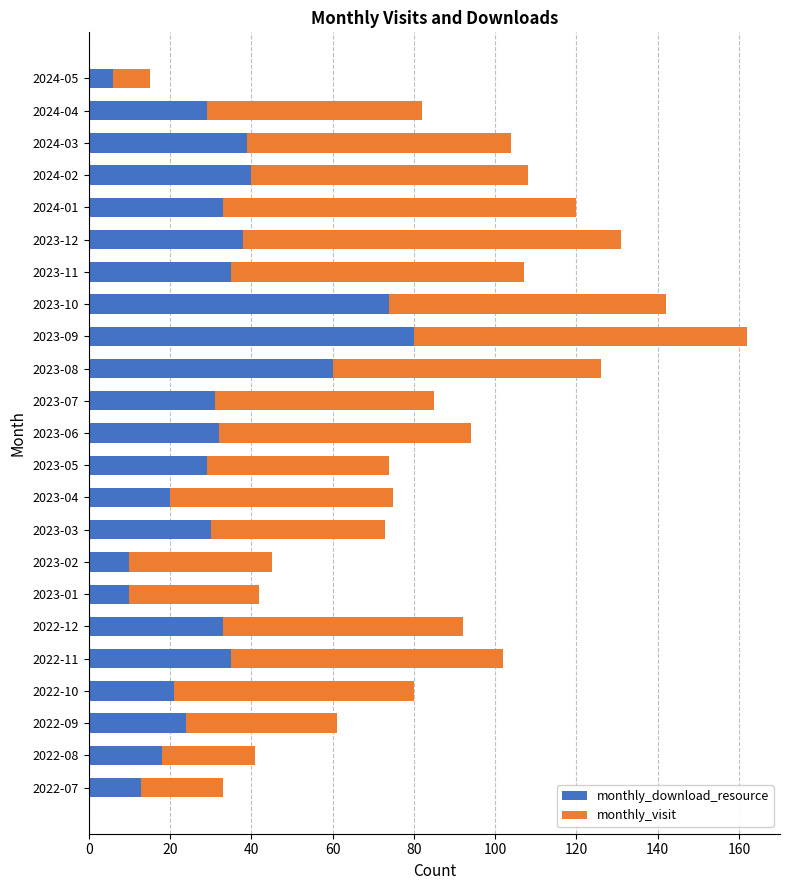

At which category is the sum across all series the highest?

2023-09